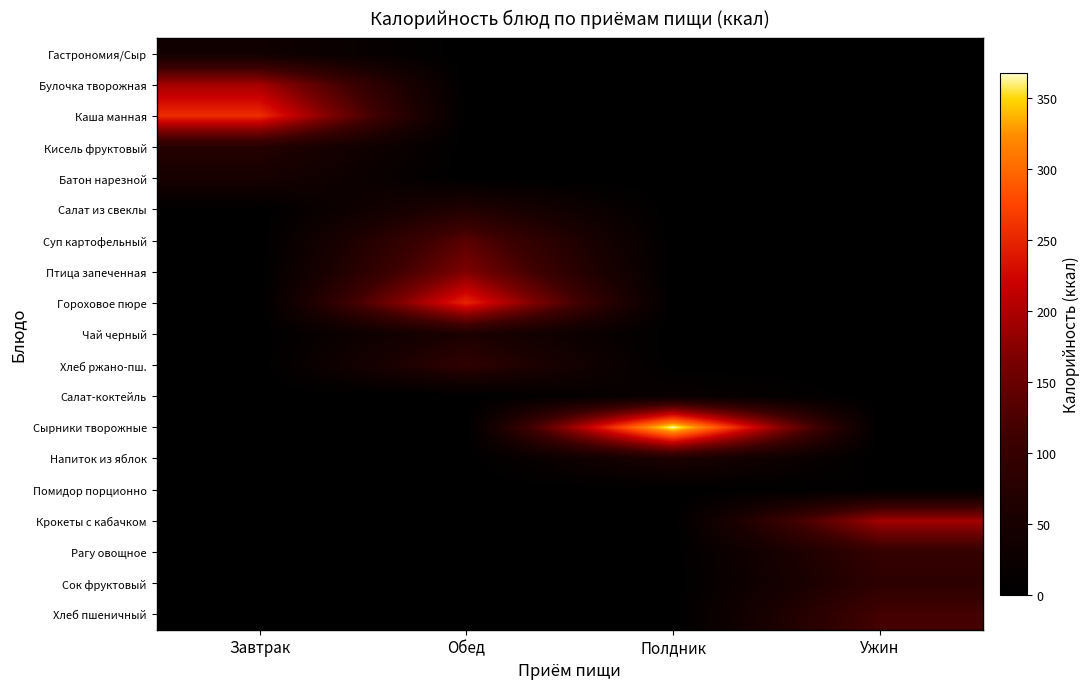

What is the total value across all series at Обед?

773.1